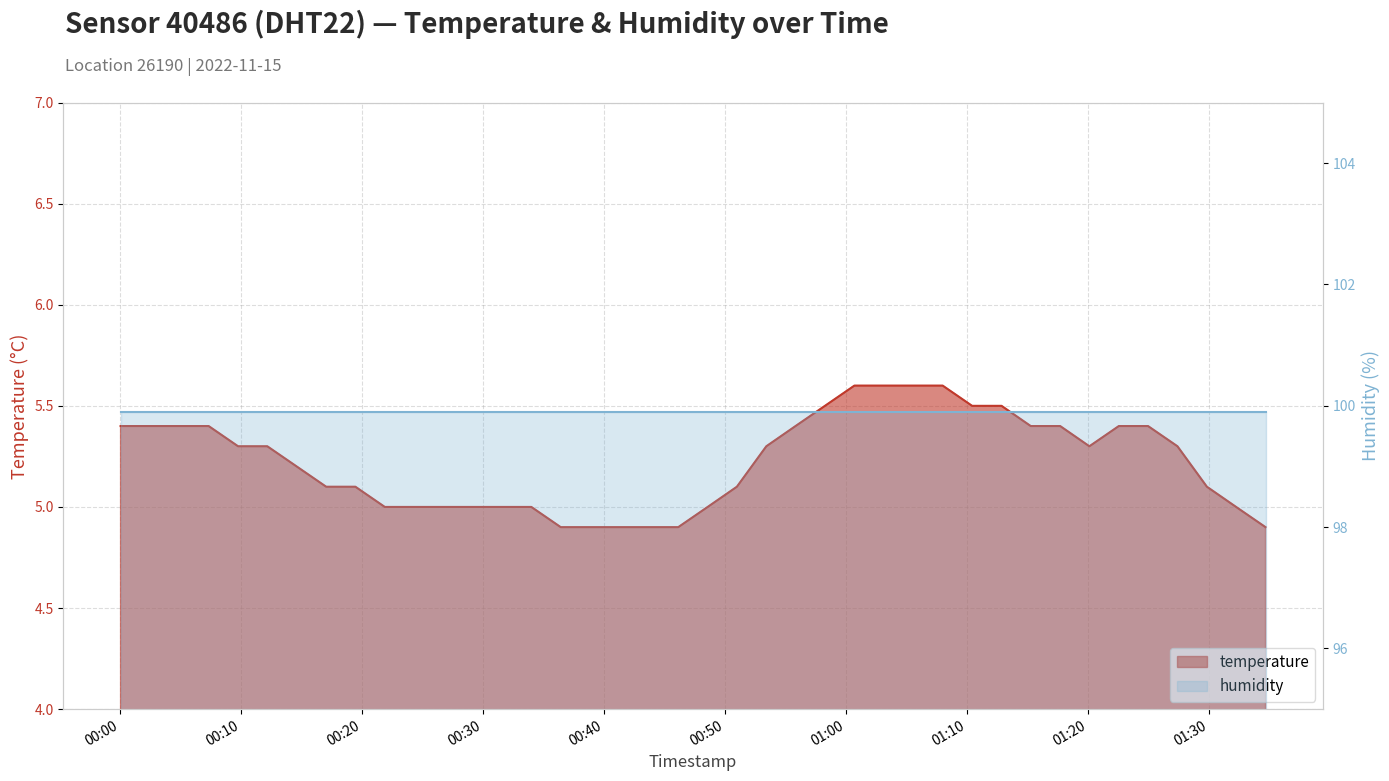

Rank the categories by value from highest to lowest.

2022-11-15T01:00:43, 2022-11-15T01:03:08, 2022-11-15T01:05:36, 2022-11-15T01:08:01, 2022-11-15T00:58:17, 2022-11-15T01:10:27, 2022-11-15T01:12:53, 2022-11-15T00:00:02, 2022-11-15T00:02:28, 2022-11-15T00:04:54, 2022-11-15T00:07:19, 2022-11-15T00:55:51, 2022-11-15T01:15:18, 2022-11-15T01:17:44, 2022-11-15T01:22:35, 2022-11-15T01:25:00, 2022-11-15T00:09:45, 2022-11-15T00:12:10, 2022-11-15T00:53:26, 2022-11-15T01:20:09, 2022-11-15T01:27:26, 2022-11-15T00:14:36, 2022-11-15T00:17:02, 2022-11-15T00:19:27, 2022-11-15T00:51:00, 2022-11-15T01:29:52, 2022-11-15T00:21:53, 2022-11-15T00:24:18, 2022-11-15T00:26:44, 2022-11-15T00:29:09, 2022-11-15T00:31:35, 2022-11-15T00:34:00, 2022-11-15T00:48:35, 2022-11-15T01:32:17, 2022-11-15T00:36:26, 2022-11-15T00:38:51, 2022-11-15T00:41:17, 2022-11-15T00:43:42, 2022-11-15T00:46:09, 2022-11-15T01:34:43